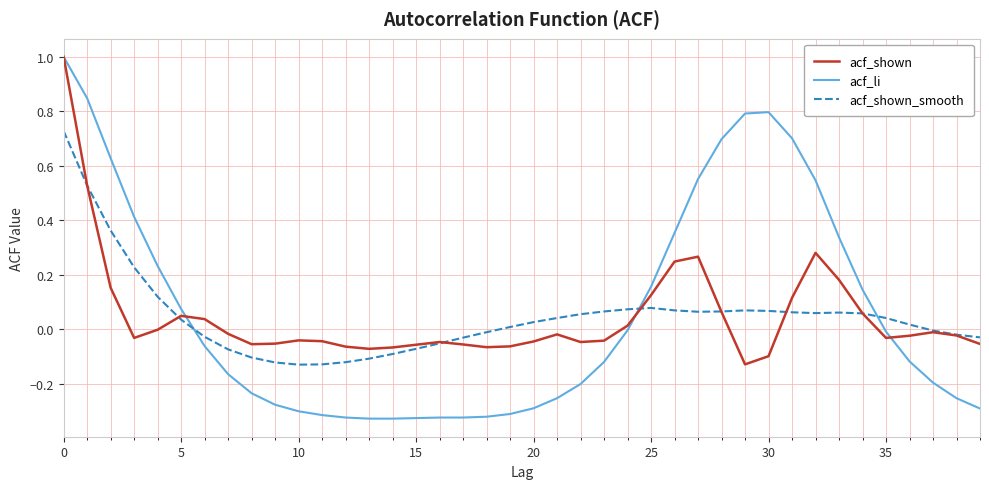

How many distinct data groups are displayed?

3